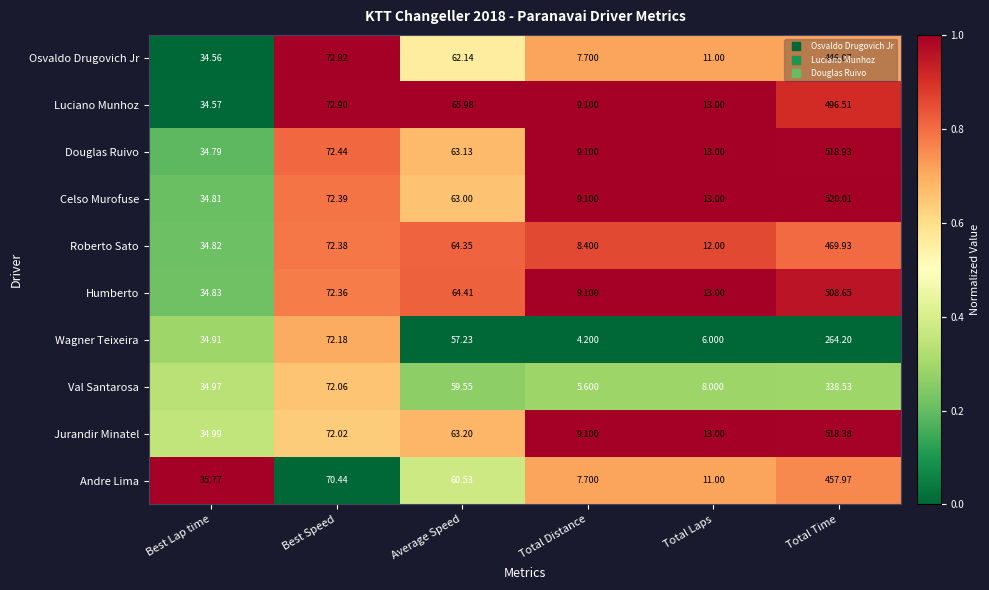

What is the greatest value displayed?

520.0